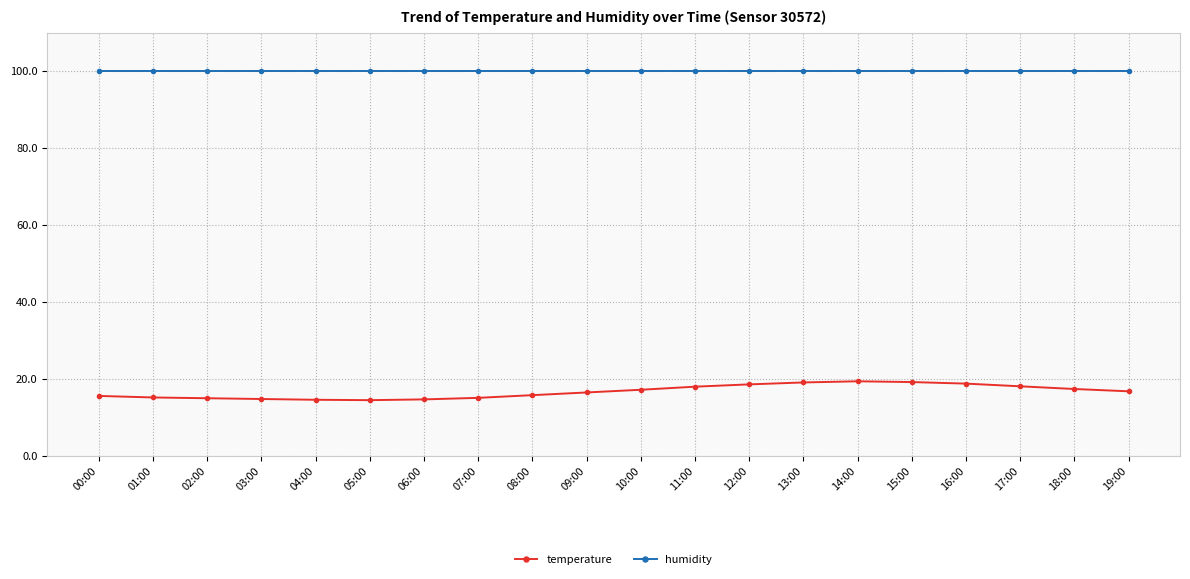

Read the humidity value at 14:00.

99.9